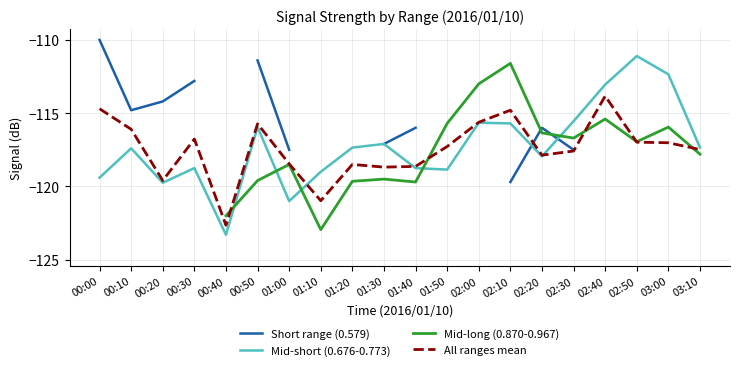

The value of All ranges mean at 00:10 is -116.1. True or false?

True